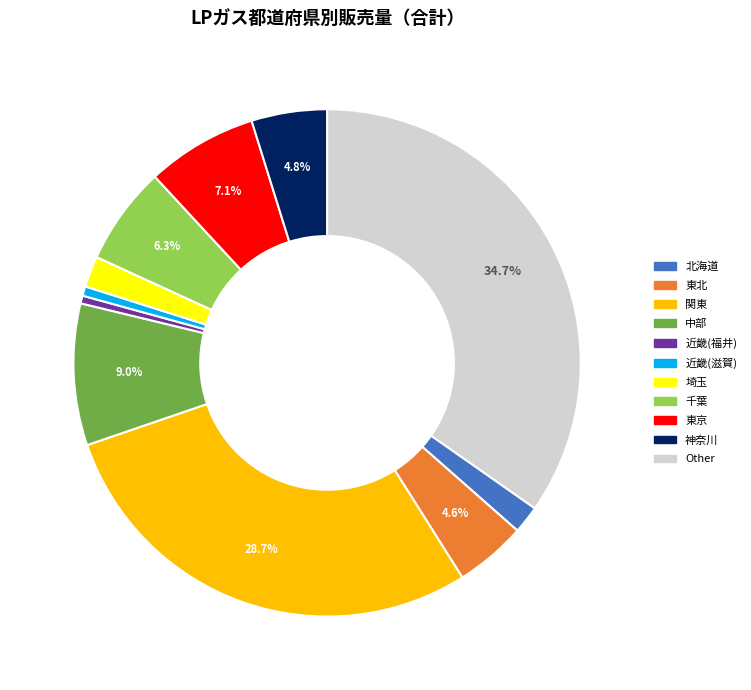

The 北海道 slice represents 1% of the pie. True or false?

False